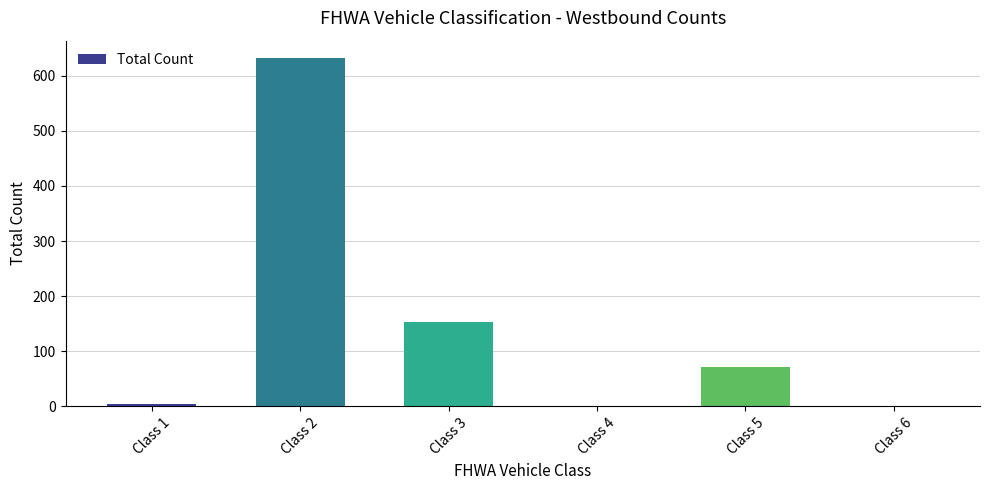

Between Class 3 and Class 2, which is larger?

Class 2